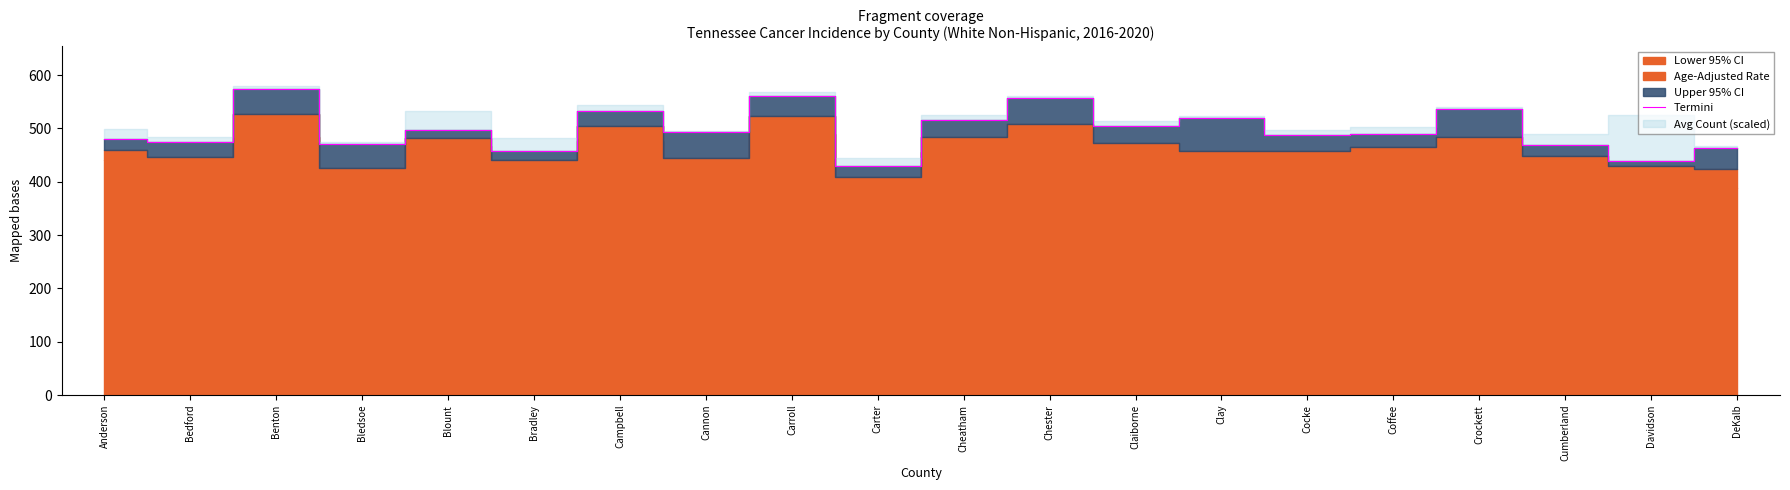

The chart shows a value of 99.6 at Bradley. True or false?

False